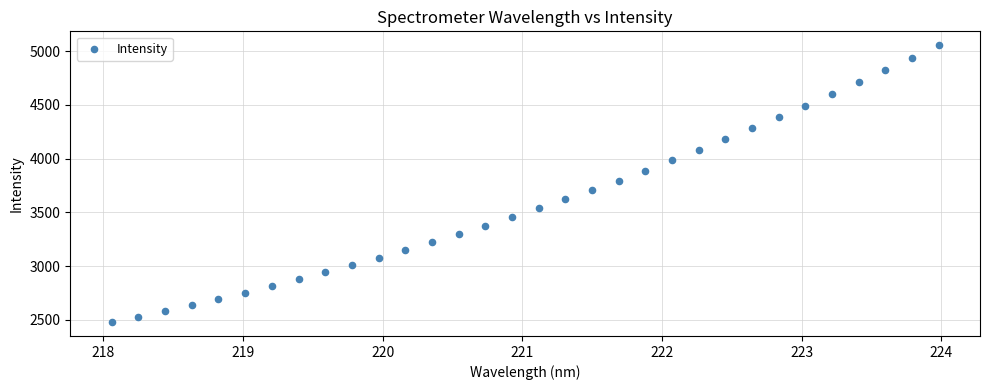

What is the range of X values (max minus min)?

5.9